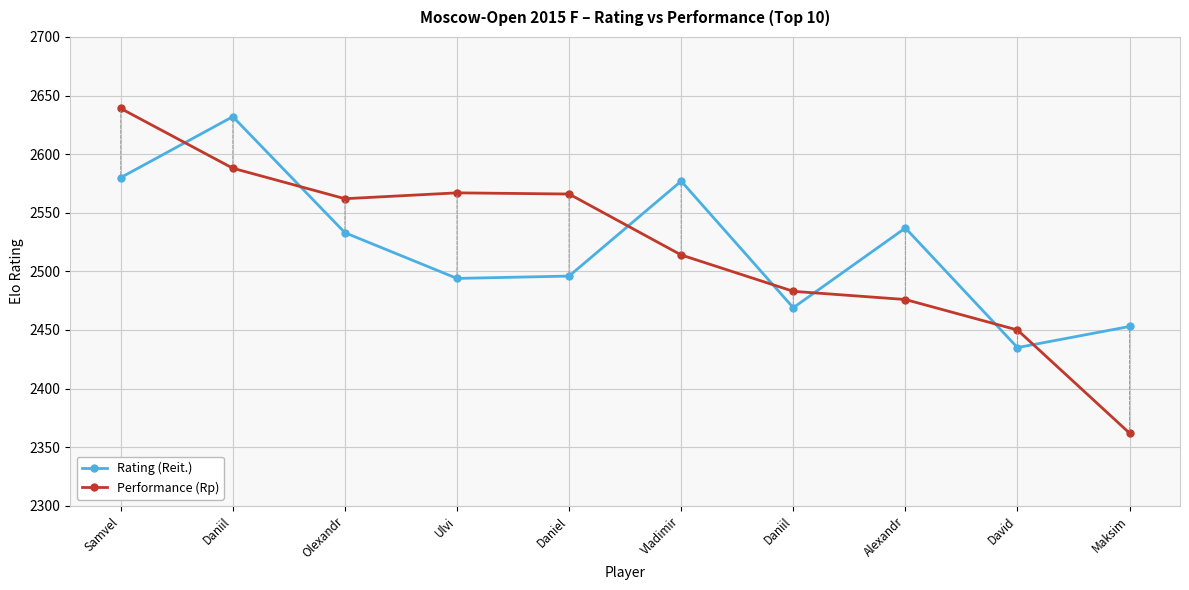

What is the sum of all Performance (Rp) values?

25207